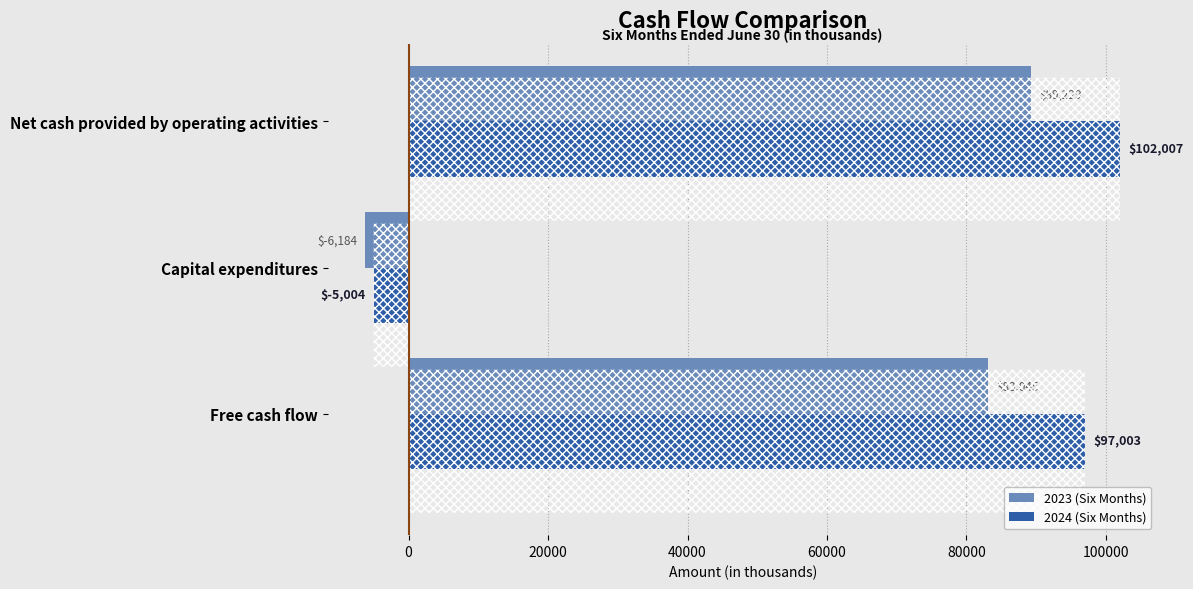

Which series changed the most between Capital expenditures and Free cash flow?

2024 (Six Months)